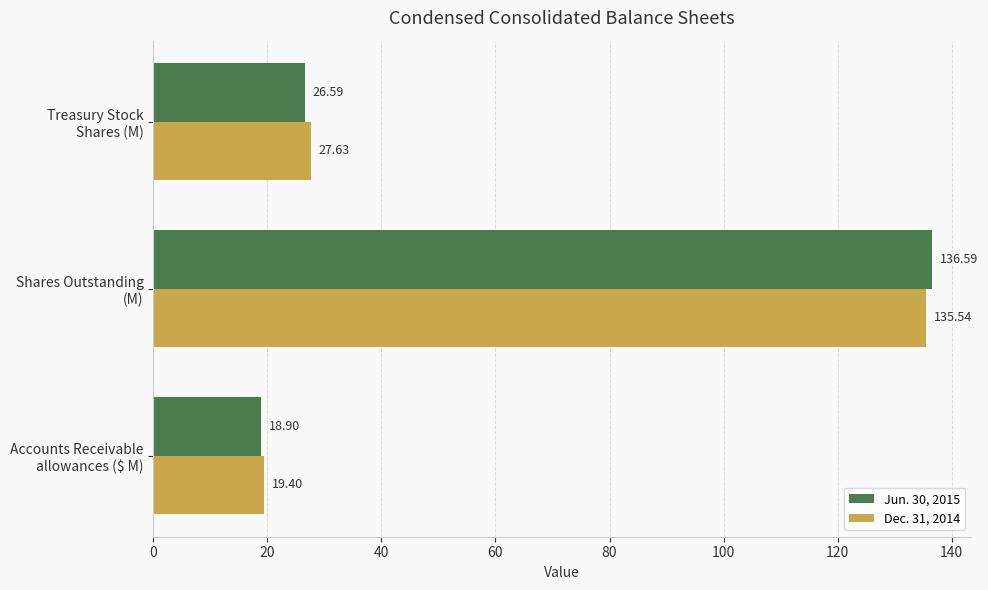

Which series has the widest spread of values?

Jun. 30, 2015